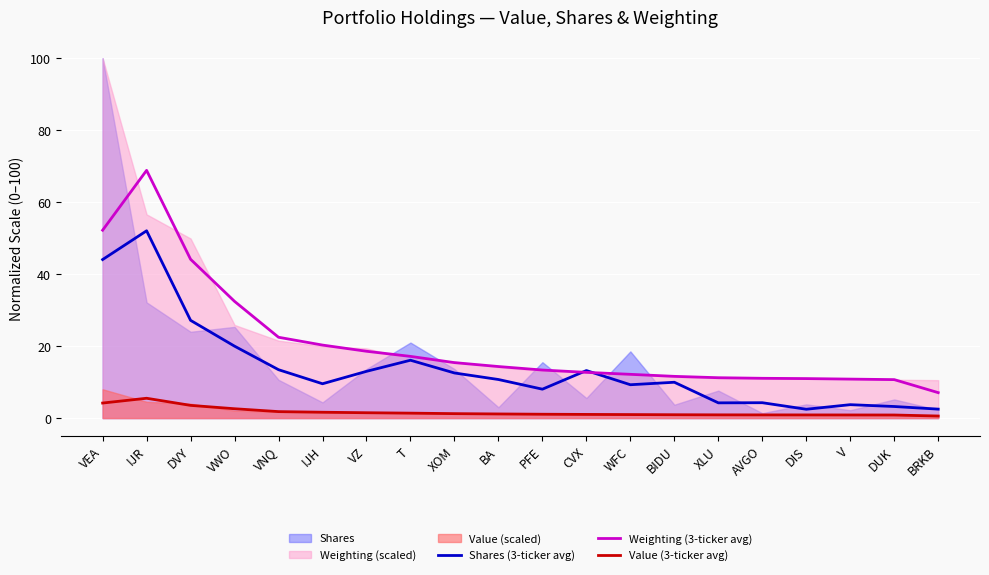

Is it true that Shares (3-ticker avg) equals 44.1 at VEA?

True